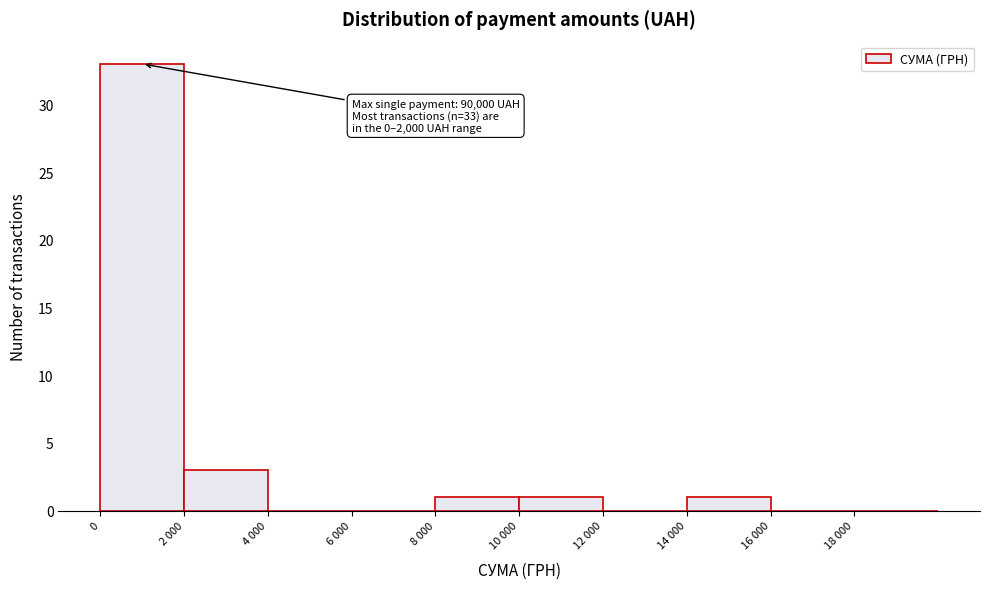

Reading right to left, what are all the values shown in this chart?

18 000=0	16 000=0	14 000=1	12 000=0	10 000=1	8 000=1	6 000=0	4 000=0	2 000=3	0=33